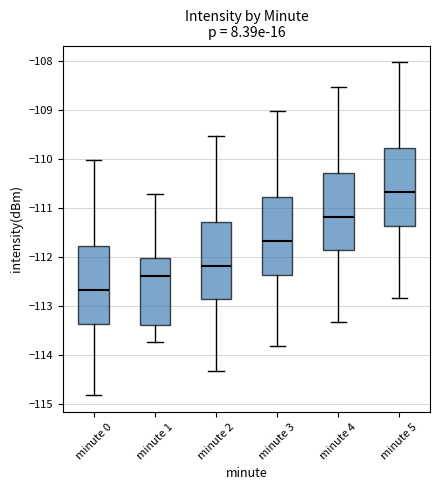

Reading left to right, read every box against the y-axis: the position of its median line, the range the box covers, and the ends of its whiskers. The values are not printed on the chart, so give them approximately, as read against the axis.

minute 0: median -112.7, box -113.4 to -111.8, whiskers -114.8 to -110.0
minute 1: median -112.4, box -113.4 to -112.0, whiskers -113.7 to -110.7
minute 2: median -112.2, box -112.9 to -111.3, whiskers -114.3 to -109.5
minute 3: median -111.7, box -112.4 to -110.8, whiskers -113.8 to -109.0
minute 4: median -111.2, box -111.9 to -110.3, whiskers -113.3 to -108.5
minute 5: median -110.7, box -111.4 to -109.8, whiskers -112.8 to -108.0